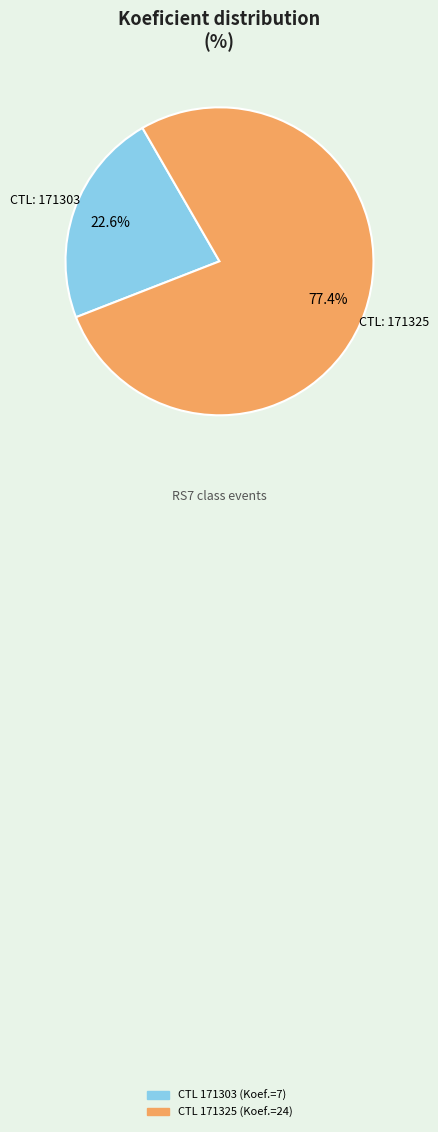

Is there any slice that represents more than half of the pie?

Yes